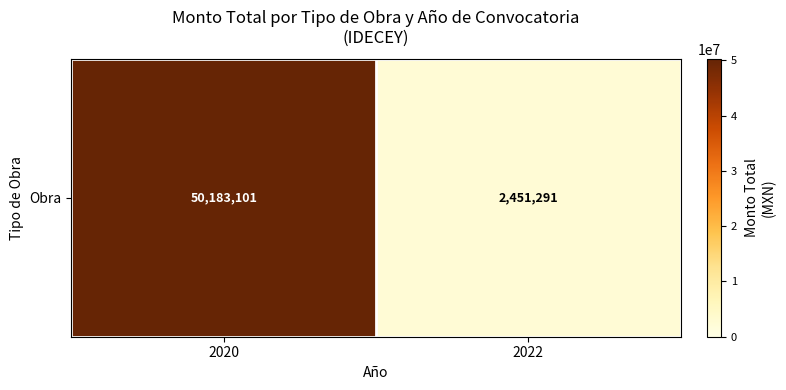

What is the difference between the values at 2020 and 2022?

47731809.6